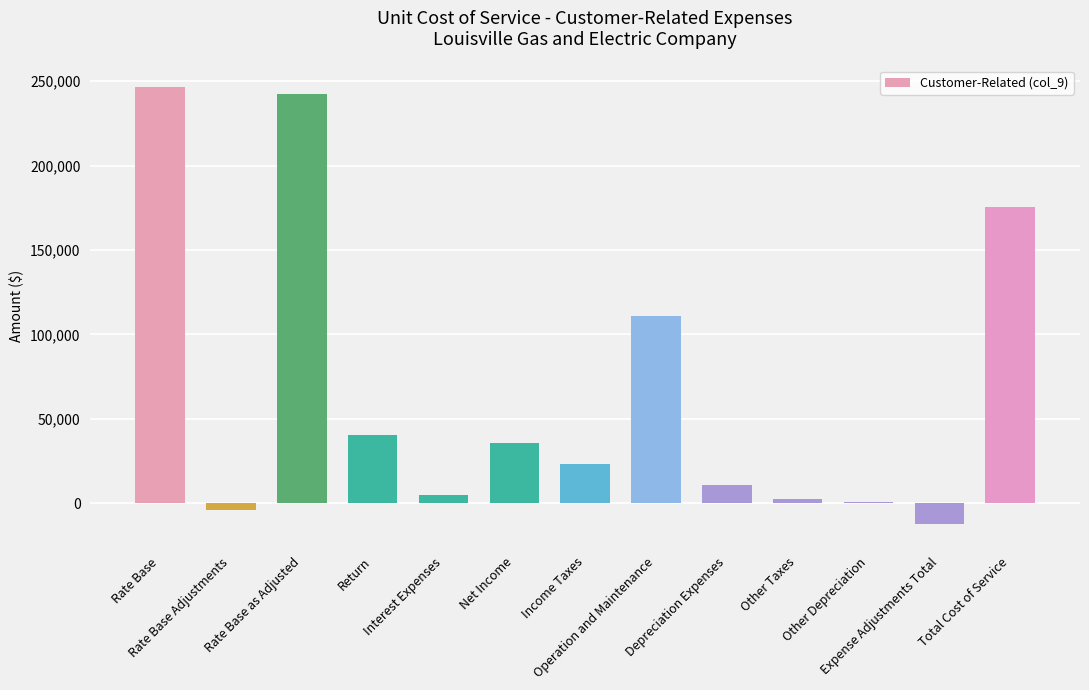

How many data points are above 23078?

7